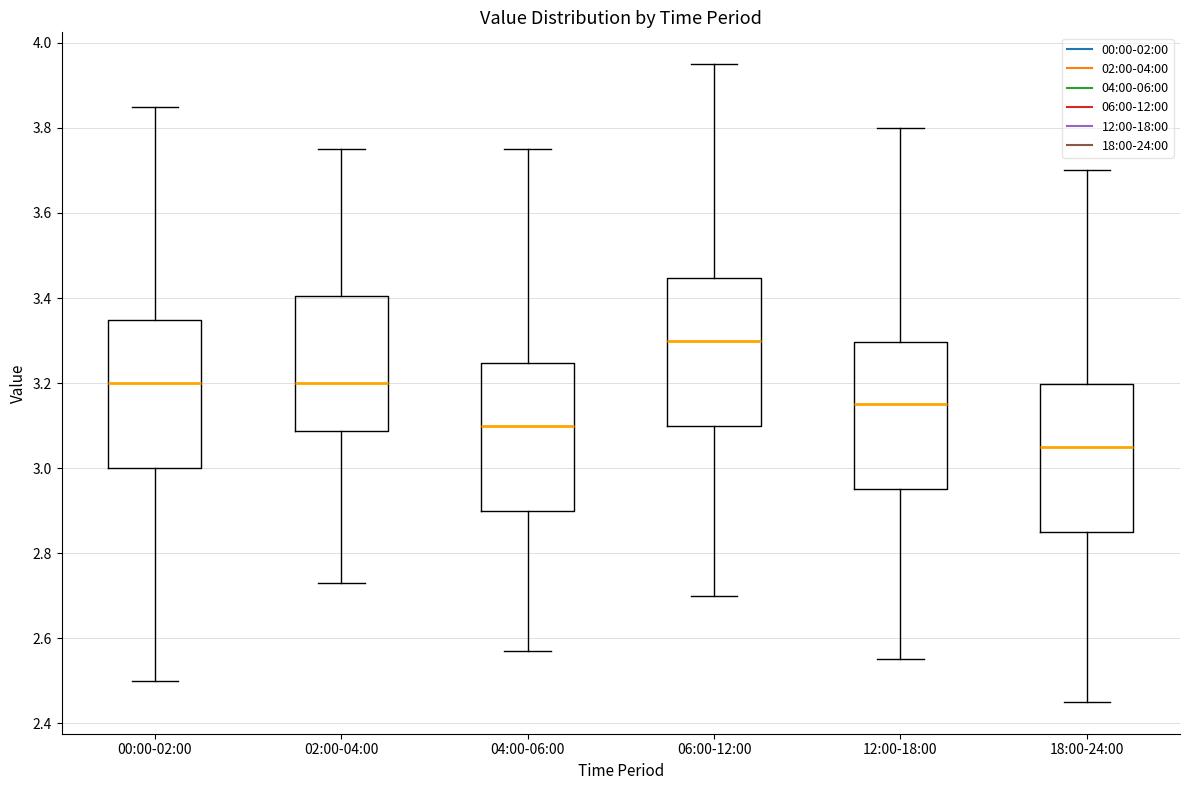

Reading left to right, read every box against the y-axis: the position of its median line, the range the box covers, and the ends of its whiskers. The values are not printed on the chart, so give them approximately, as read against the axis.

00:00-02:00: median 3.20, box 3.00 to 3.34, whiskers 2.50 to 3.86
02:00-04:00: median 3.20, box 3.08 to 3.40, whiskers 2.74 to 3.76
04:00-06:00: median 3.10, box 2.90 to 3.24, whiskers 2.58 to 3.76
06:00-12:00: median 3.30, box 3.10 to 3.44, whiskers 2.70 to 3.96
12:00-18:00: median 3.16, box 2.96 to 3.30, whiskers 2.56 to 3.80
18:00-24:00: median 3.06, box 2.86 to 3.20, whiskers 2.46 to 3.70